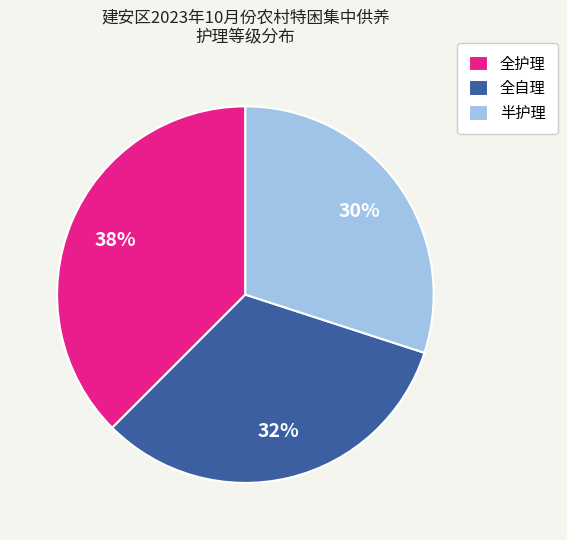

How many slices are in this pie chart?

3